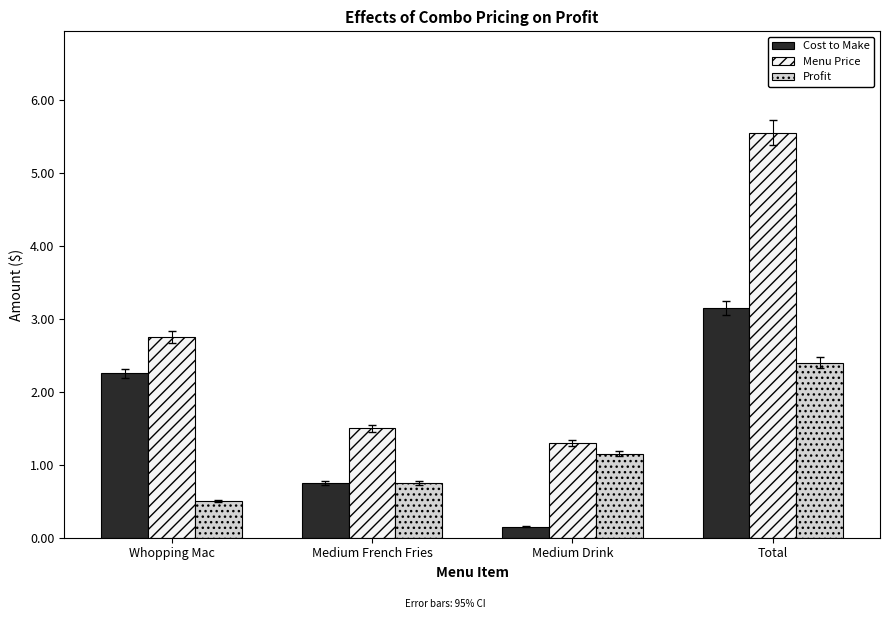

The value of Profit at Medium Drink is 2.1. True or false?

False